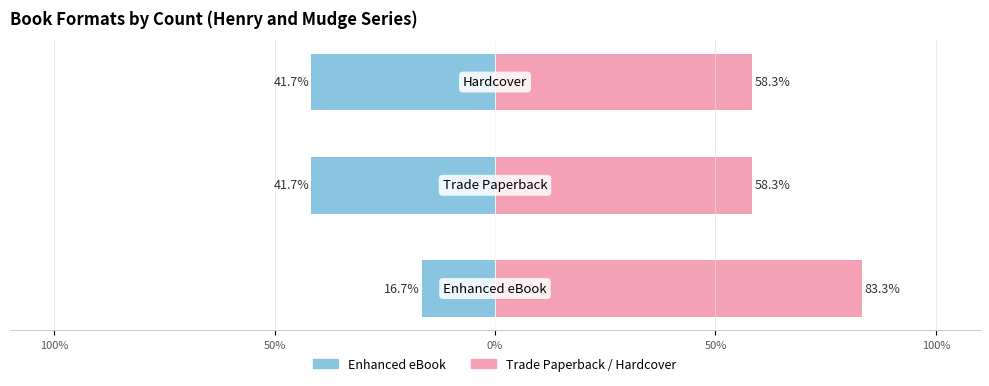

What is the value of the Trade Paperback proportion bar at the 3rd from the left?

58.3